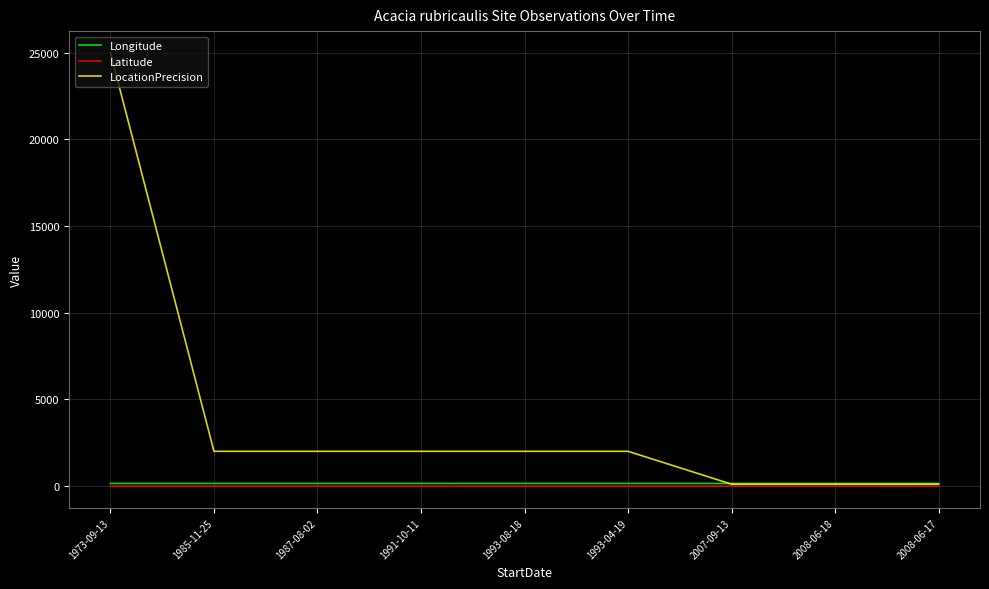

What is the maximum value for LocationPrecision?

25000.0